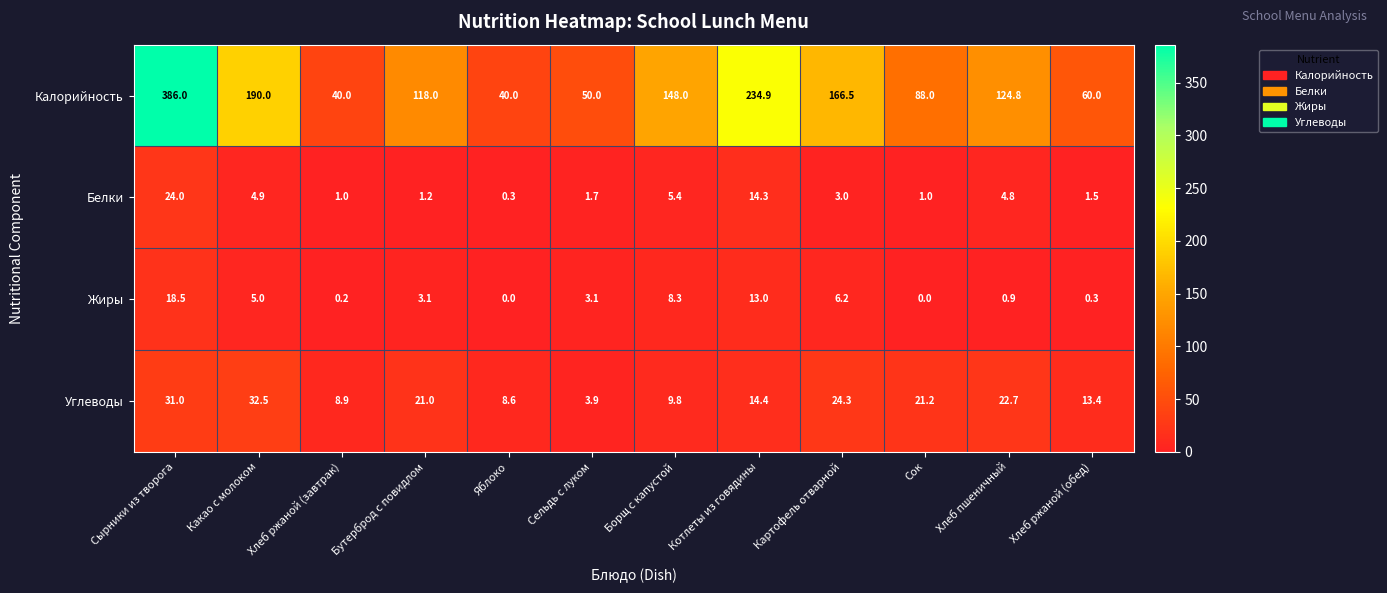

Rank the series at Картофель отварной from lowest to highest value.

Белки, Жиры, Углеводы, Калорийность